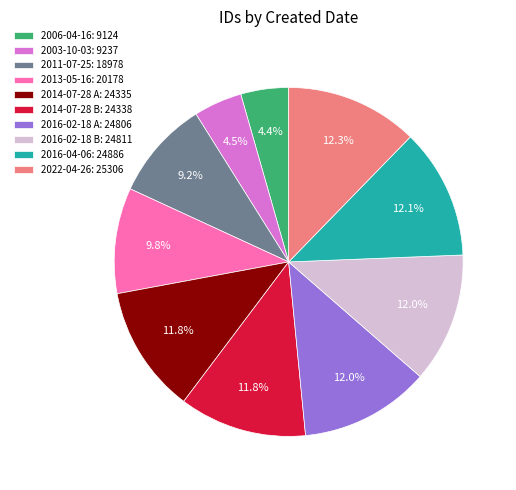

Does 2022-04-26: 25306 account for over 50% of the chart?

No